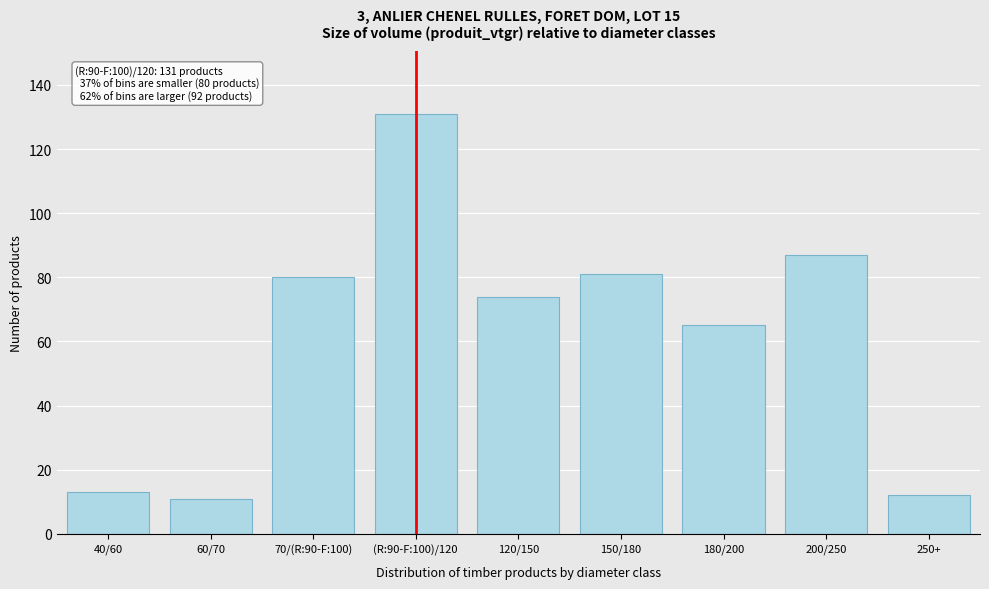

Reading left to right, list all the values displayed in this chart.

13	11	80	131	74	81	65	87	12